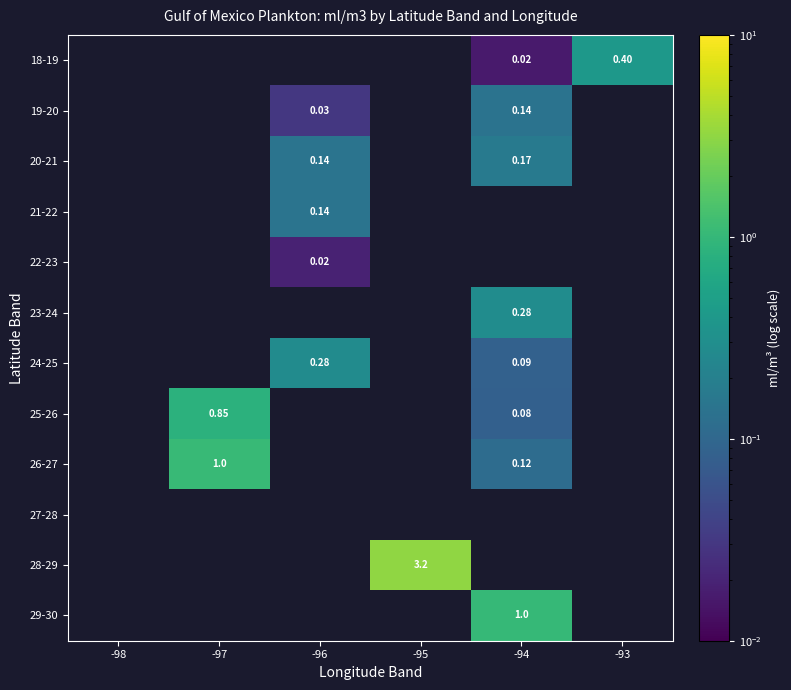

What is the maximum value shown in the chart?

3.2